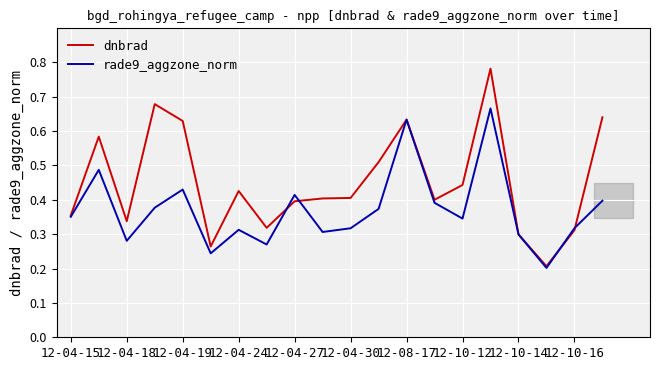

Which series has the largest range (max minus min)?

dnbrad